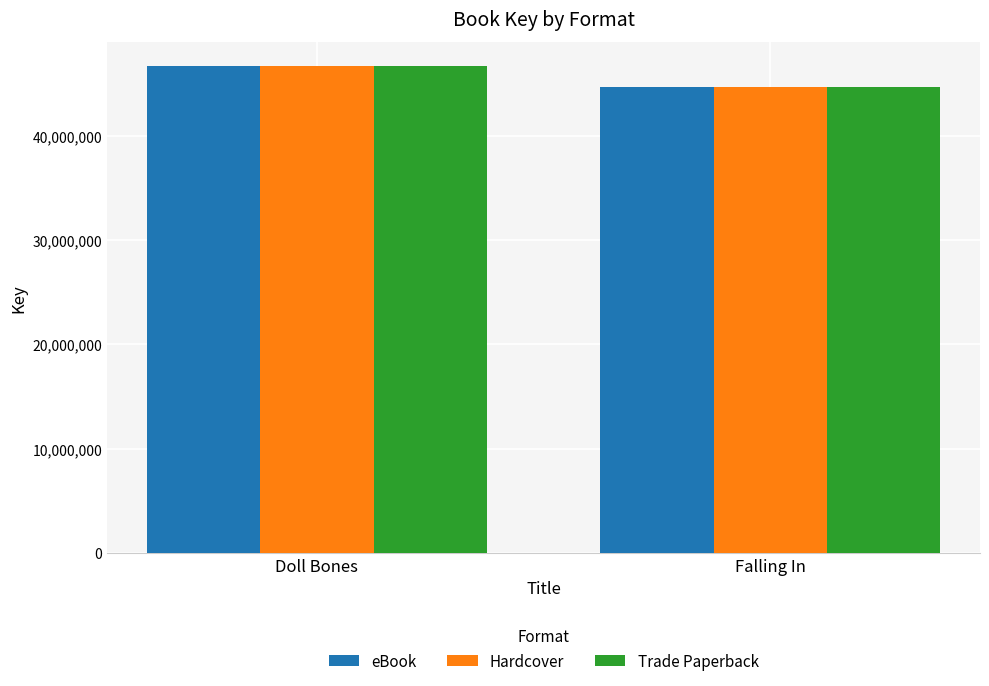

Are the bars grouped side by side (vs. stacked)?

Yes